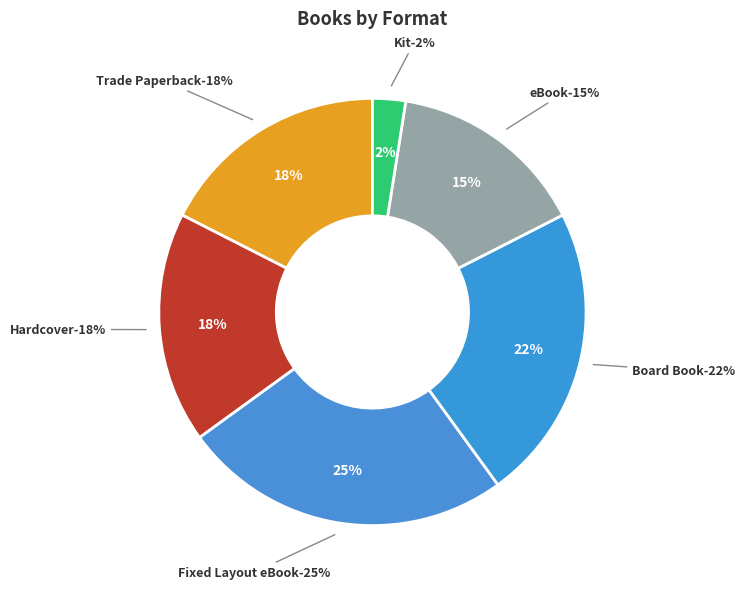

Is it true that Hardcover  is 1% of the pie?

False